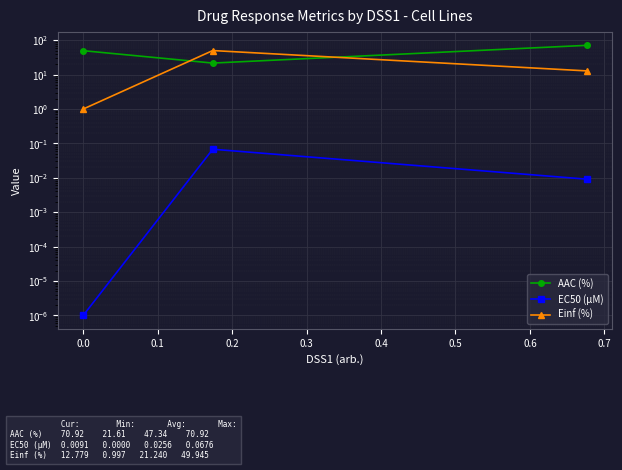

Between 0.1 and 0.0, which is larger?

0.1